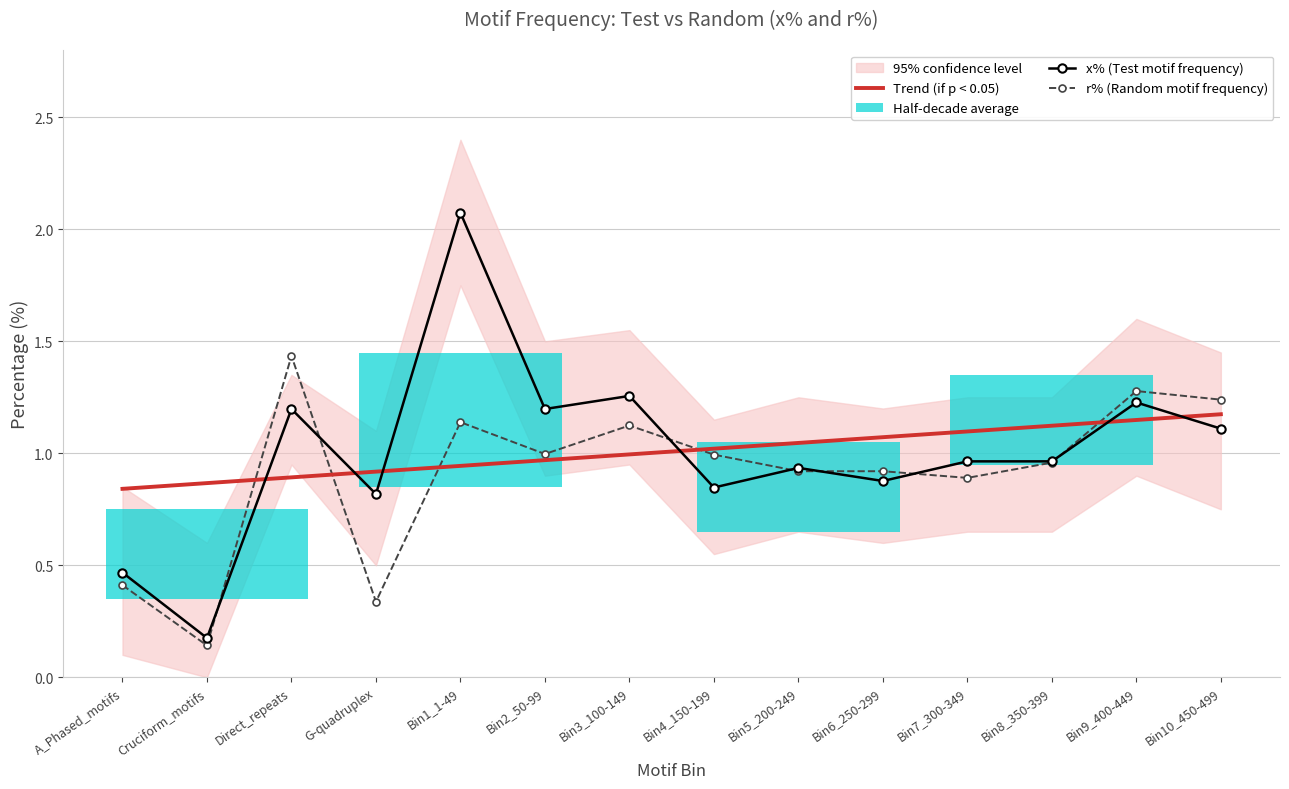

What is the difference between the maximum and minimum values in the r% series?

1.3